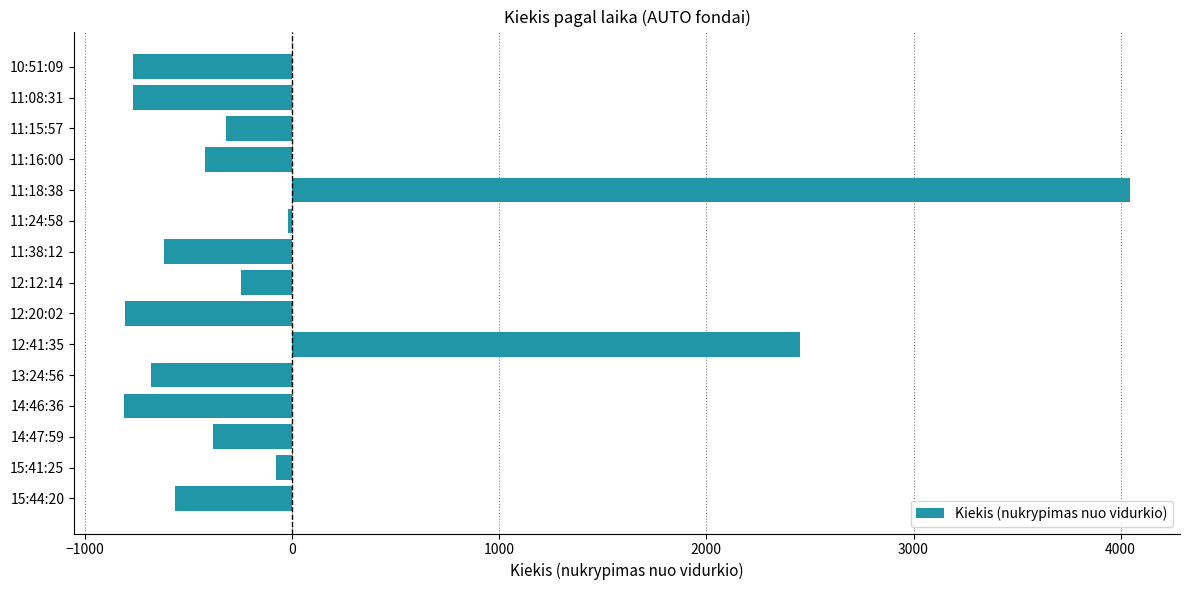

Which has a higher value, 11:18:38 or 13:24:56?

11:18:38